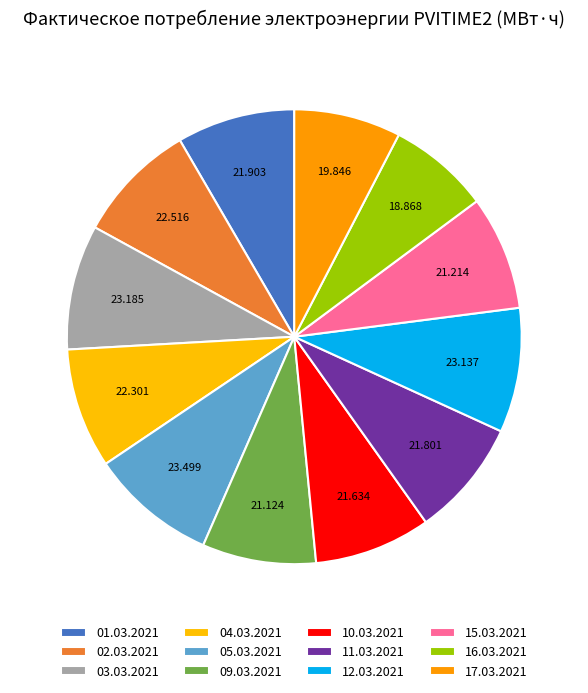

Which slice is the smallest?

16.03.2021